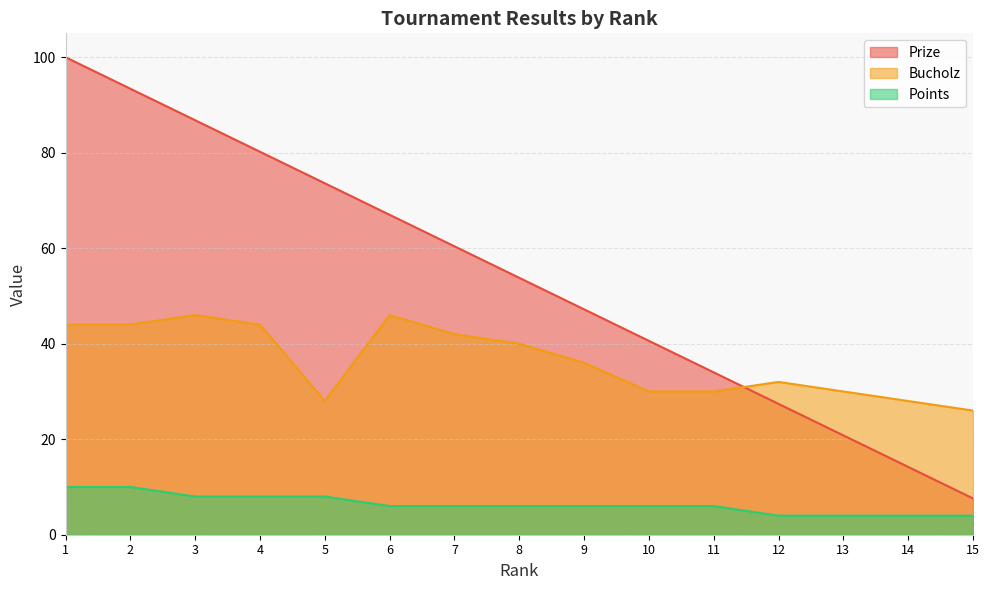

At which label is Points closest to 7?

3